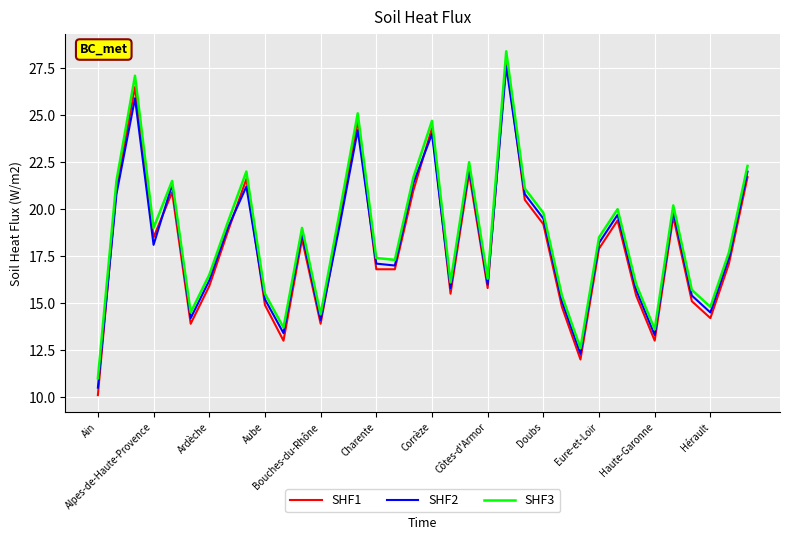

What is the maximum value shown in the chart?

28.4